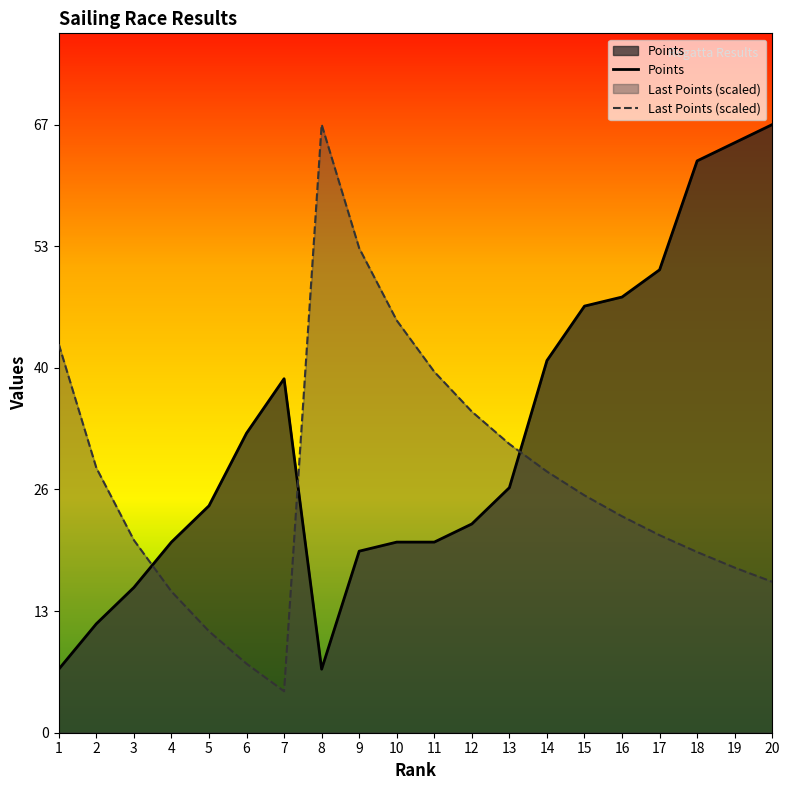

The Last Points (scaled) series shows 5.7 at 19. True or false?

False